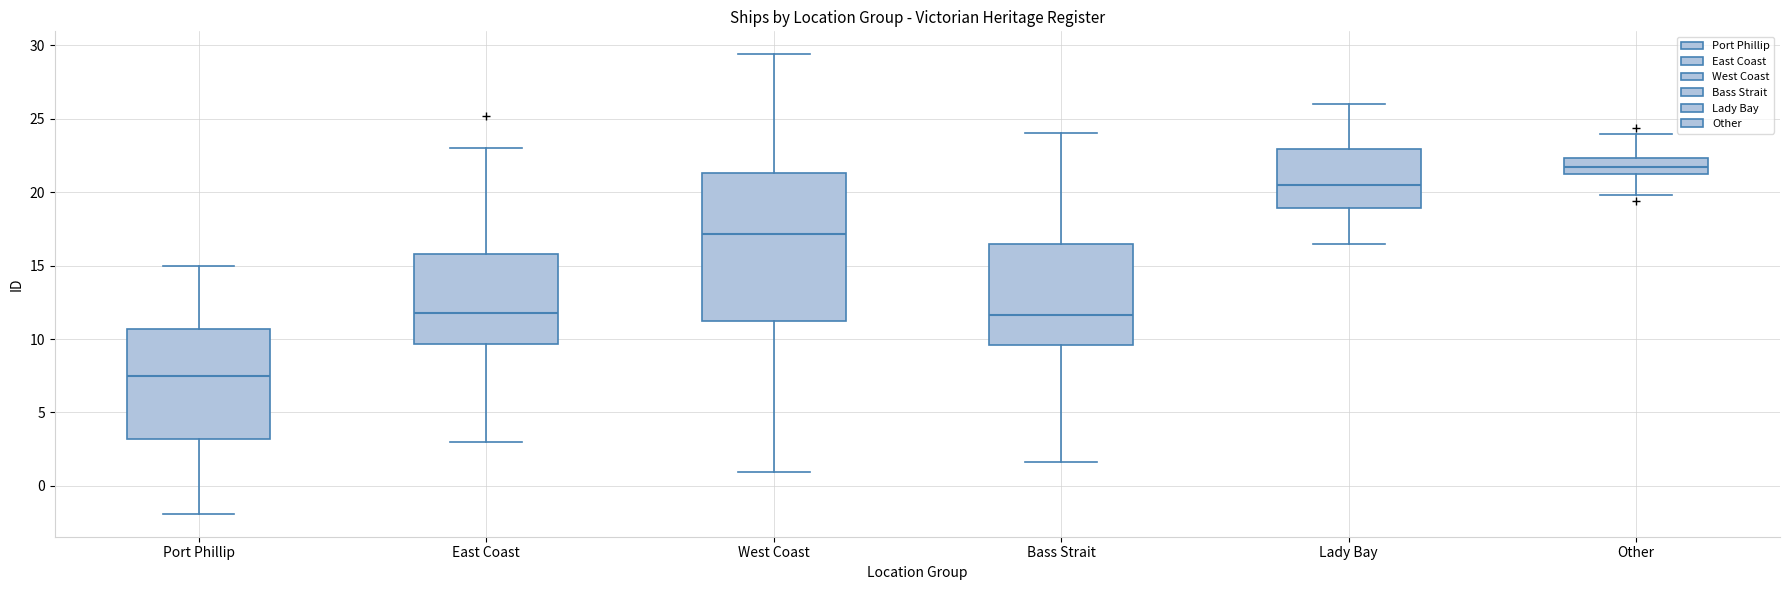

Where does the median line of the box for Bass Strait sit on the y-axis? The values are not printed on the chart, so give them approximately, as read against the axis.

11.5